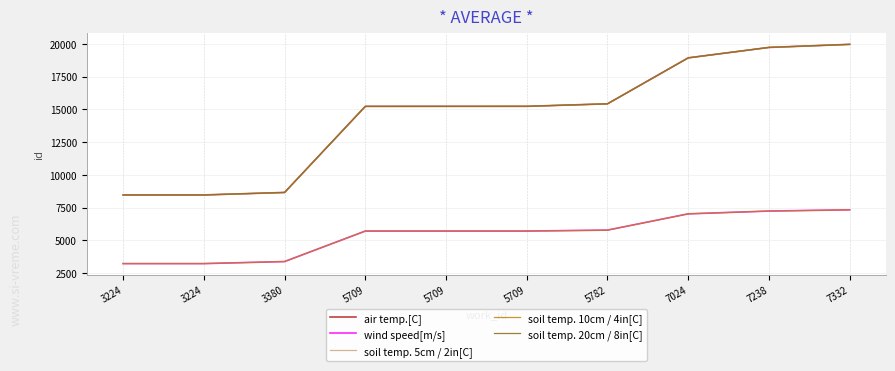

Reading left to right, extract all data points from this chart.

air temp.[C]: 3224=8466	3224=8468	3380=8658	5709=15233	5709=15235	5709=15237	5782=15428	7024=18939	7238=19736	7332=19970
wind speed[m/s]: 3224=3224	3224=3224	3380=3380	5709=5709	5709=5709	5709=5709	5782=5782	7024=7024	7238=7238	7332=7332
soil temp. 5cm / 2in[C]: 3224=8466	3224=8468	3380=8658	5709=15233	5709=15235	5709=15237	5782=15428	7024=18939	7238=19736	7332=19970
soil temp. 10cm / 4in[C]: 3224=3224	3224=3224	3380=3380	5709=5709	5709=5709	5709=5709	5782=5782	7024=7024	7238=7238	7332=7332
soil temp. 20cm / 8in[C]: 3224=8466	3224=8468	3380=8658	5709=15233	5709=15235	5709=15237	5782=15428	7024=18939	7238=19736	7332=19970